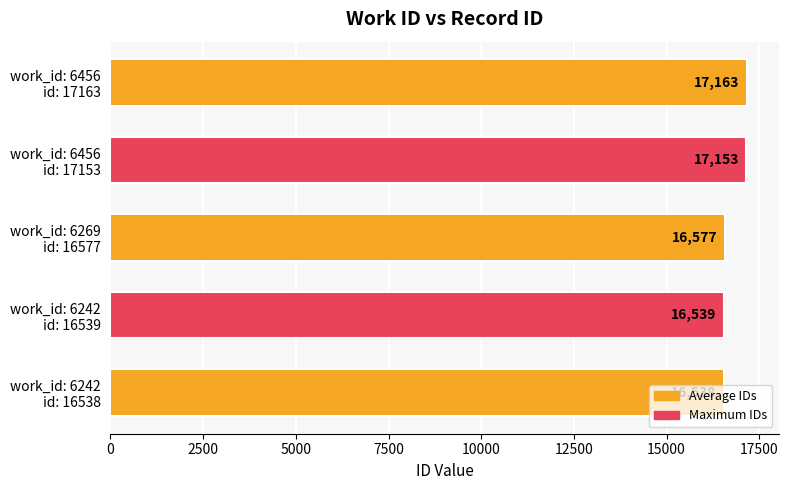

What is the average value?

16794